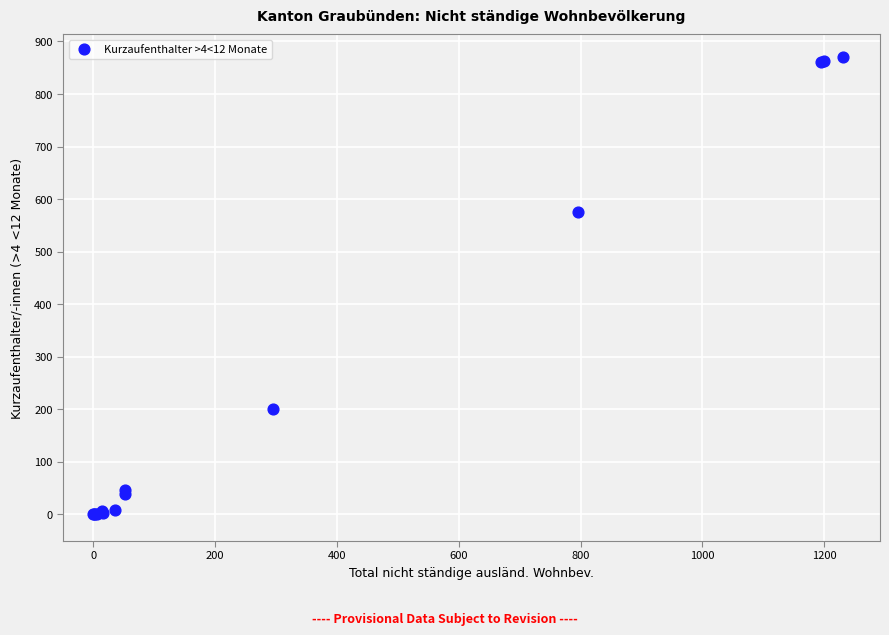

What Y value in the scatter plot is closest to 435?

575